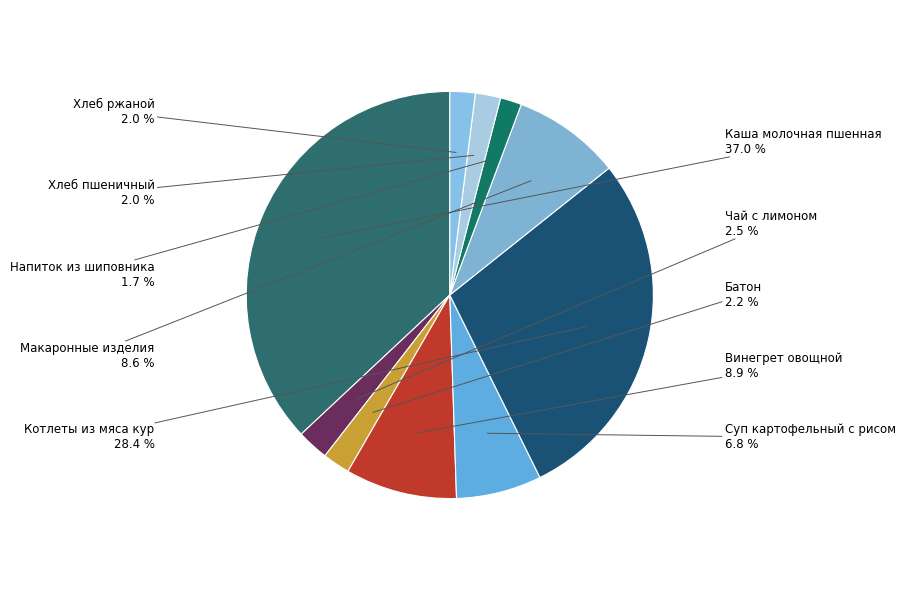

Count the number of slices in the pie.

10